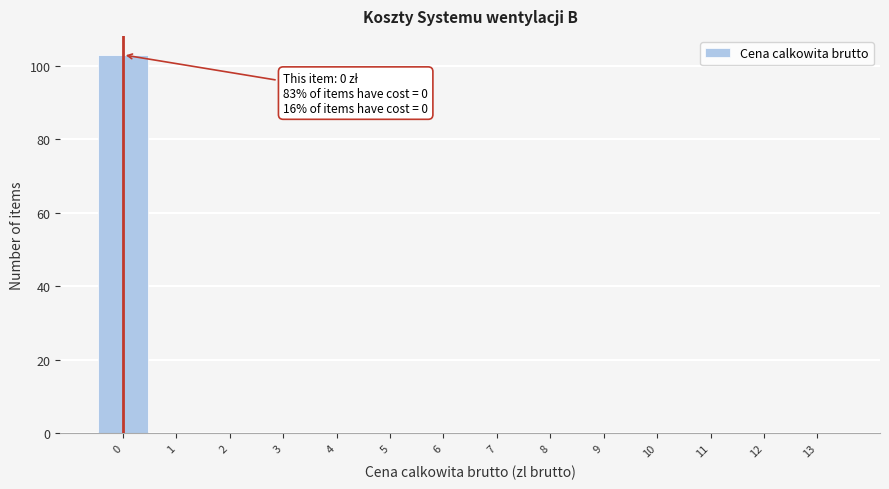

Over which range of the x-axis is the bar tallest?

-0.5 to 0.5